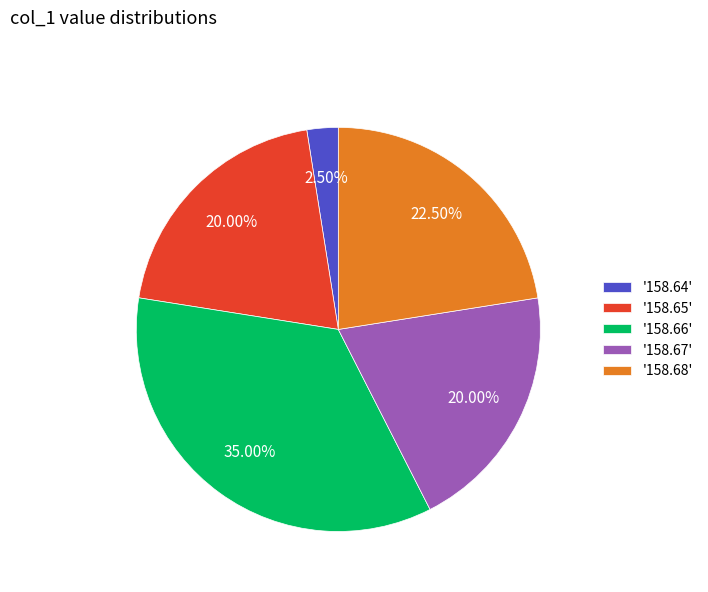

Between '158.68' and '158.66', which is larger?

'158.66'